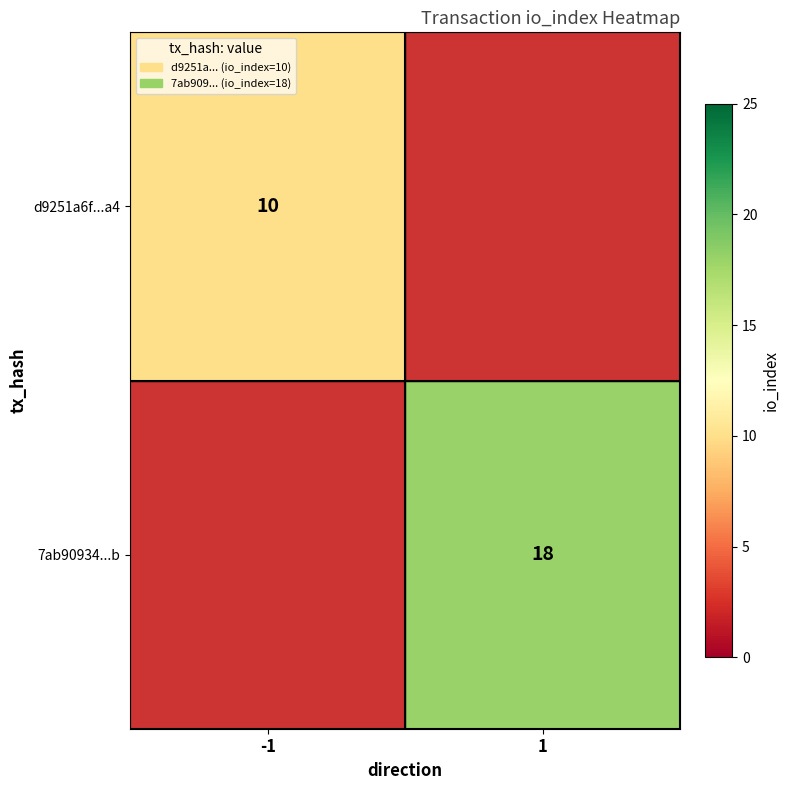

Count the number of categories in the chart.

2